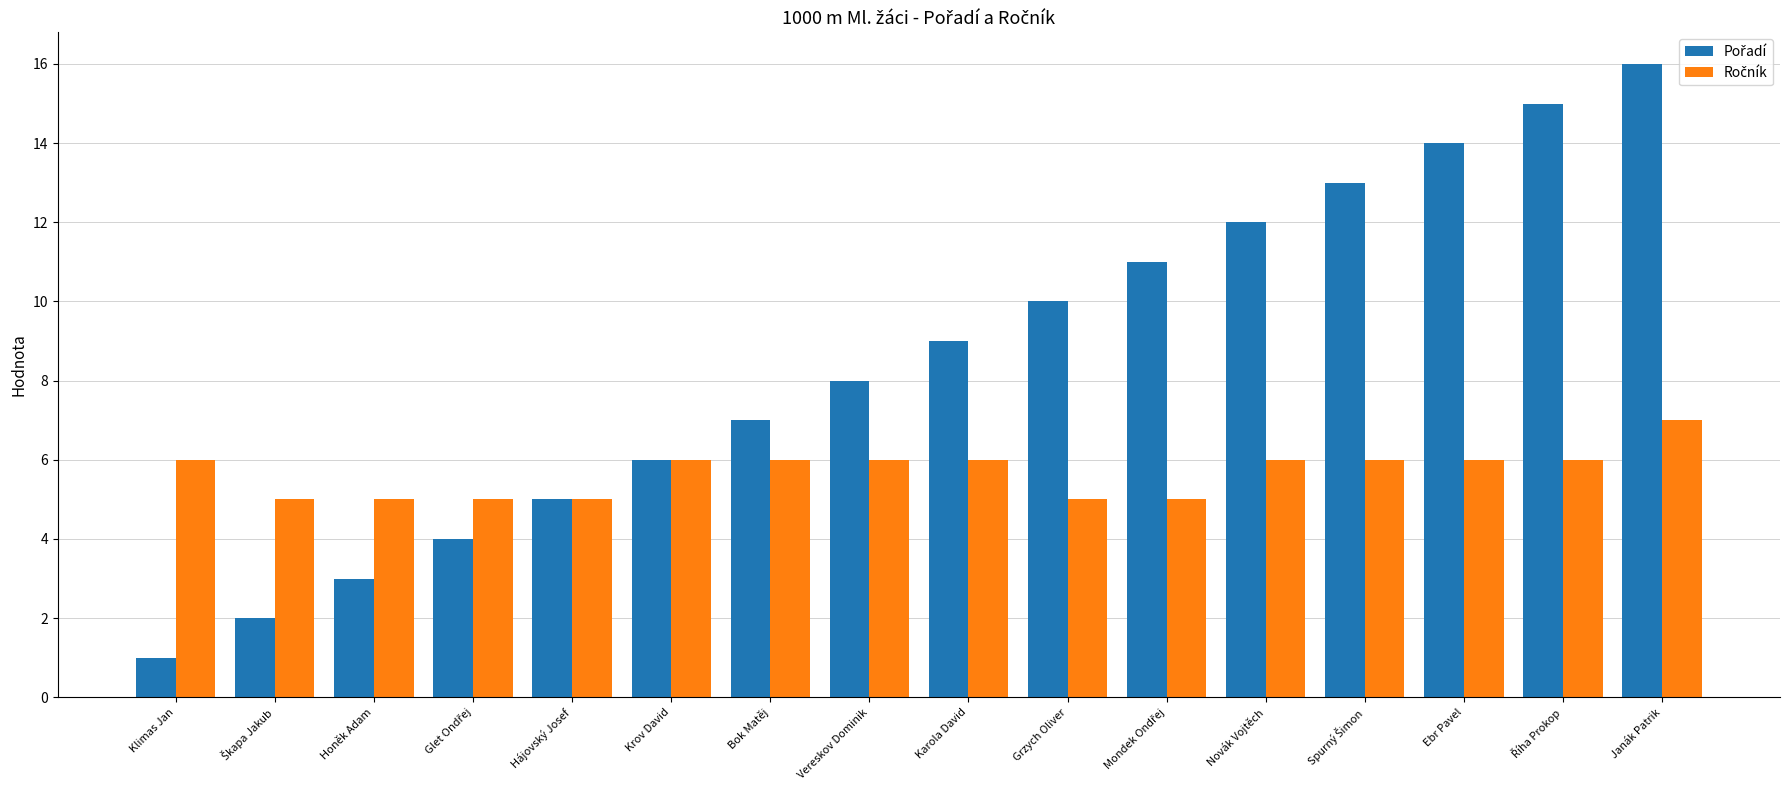

What is the spread (max minus min) of values at Klimas Jan?

5